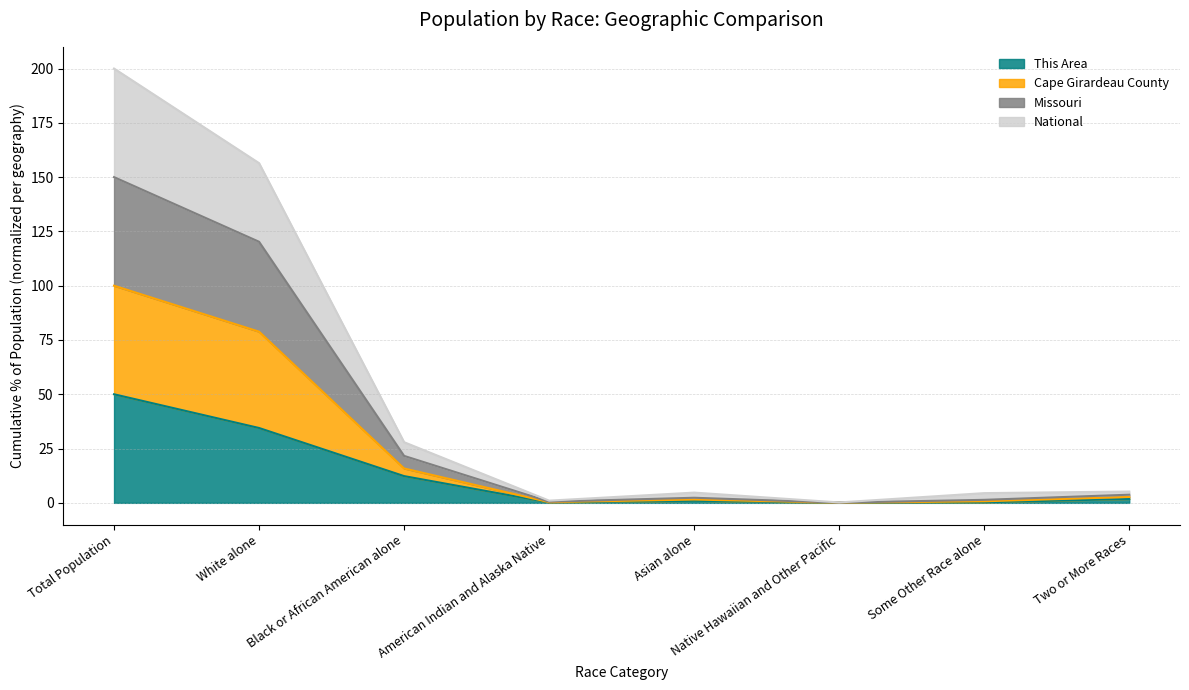

Count the number of categories in the chart.

8